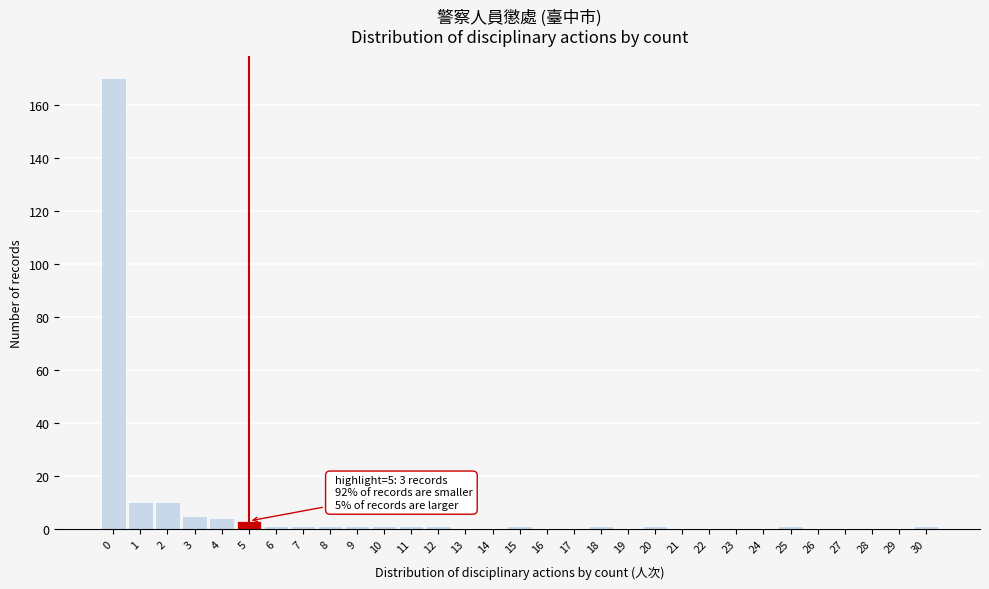

What is the sum of all values?

214